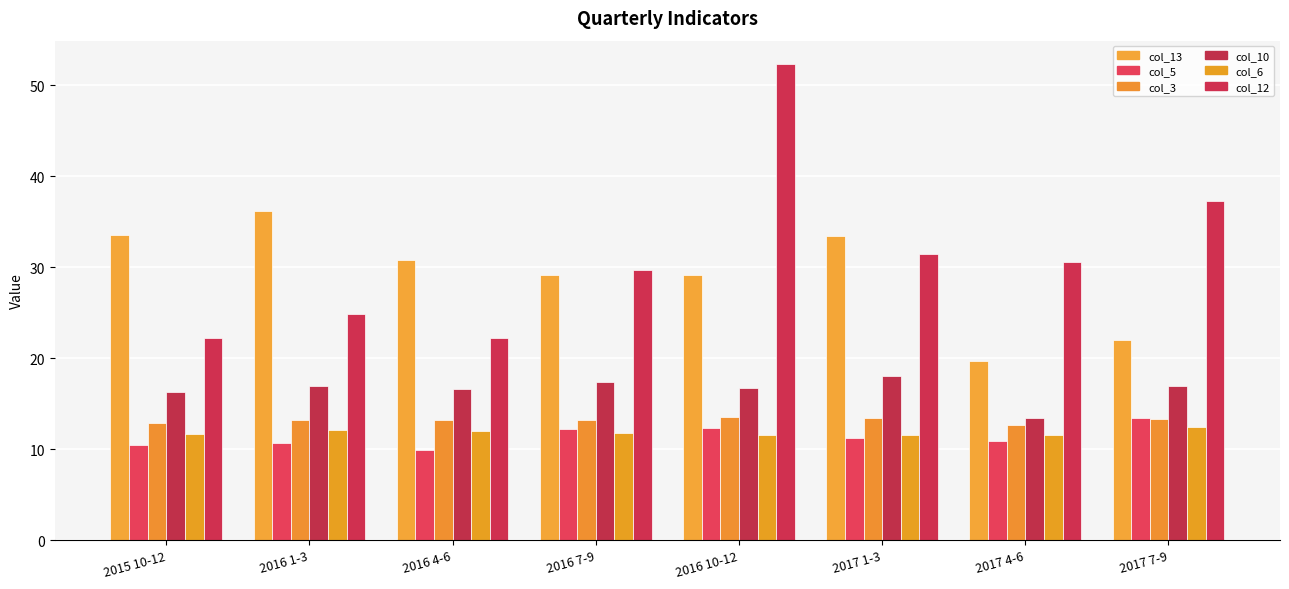

What position from the left is 2016 7-9?

4